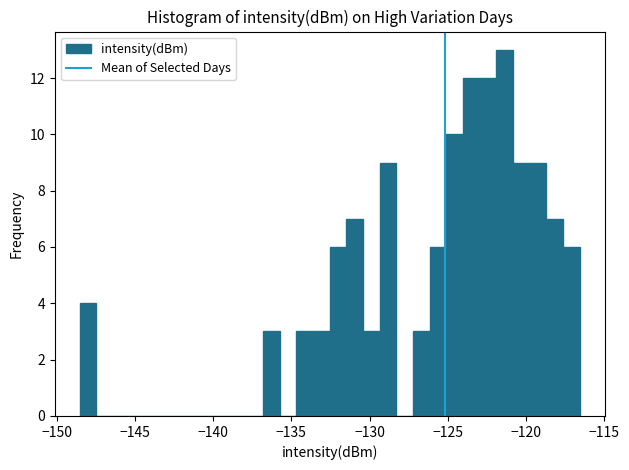

Around what value on the x-axis is the tallest bar? Give the approximate position of its centre, as read against the axis.

-121.5